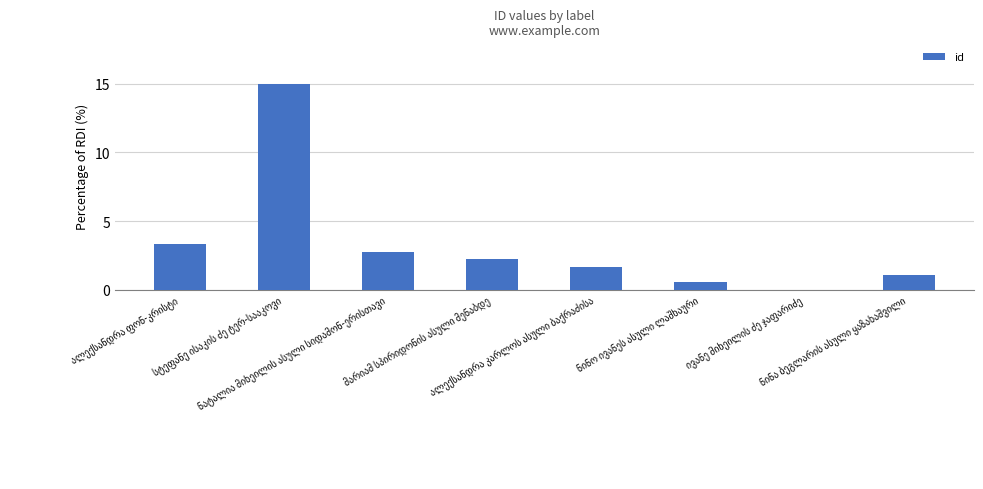

What is the greatest value displayed?

15.0